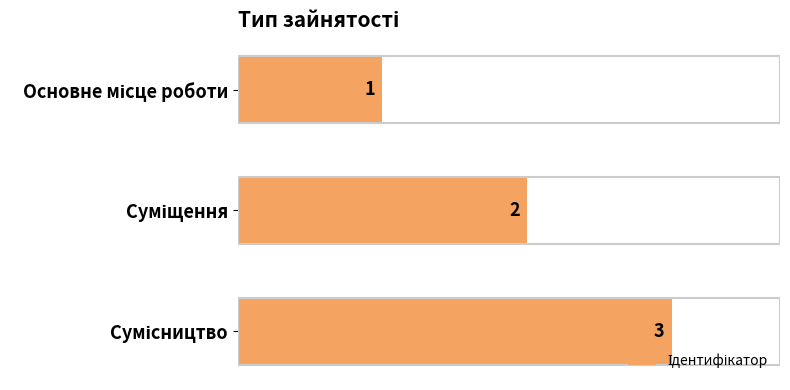

What is the minimum value shown in the chart?

1